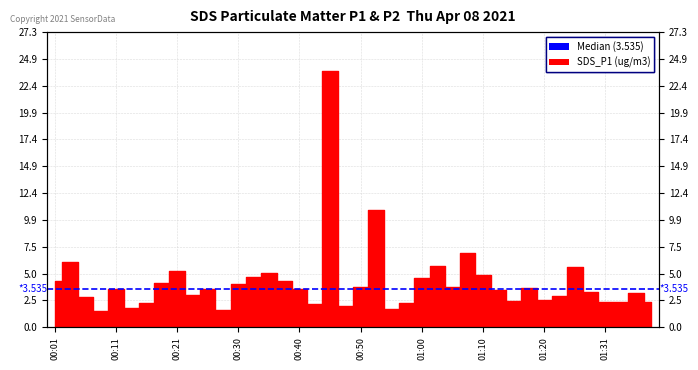

Which label corresponds to the smallest value in the chart?

00:08